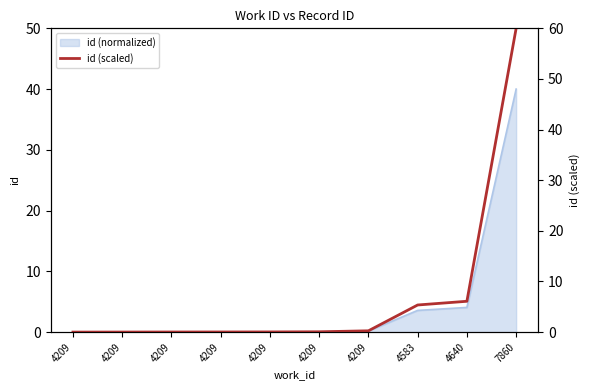

Which category has the highest value across all series?

7860